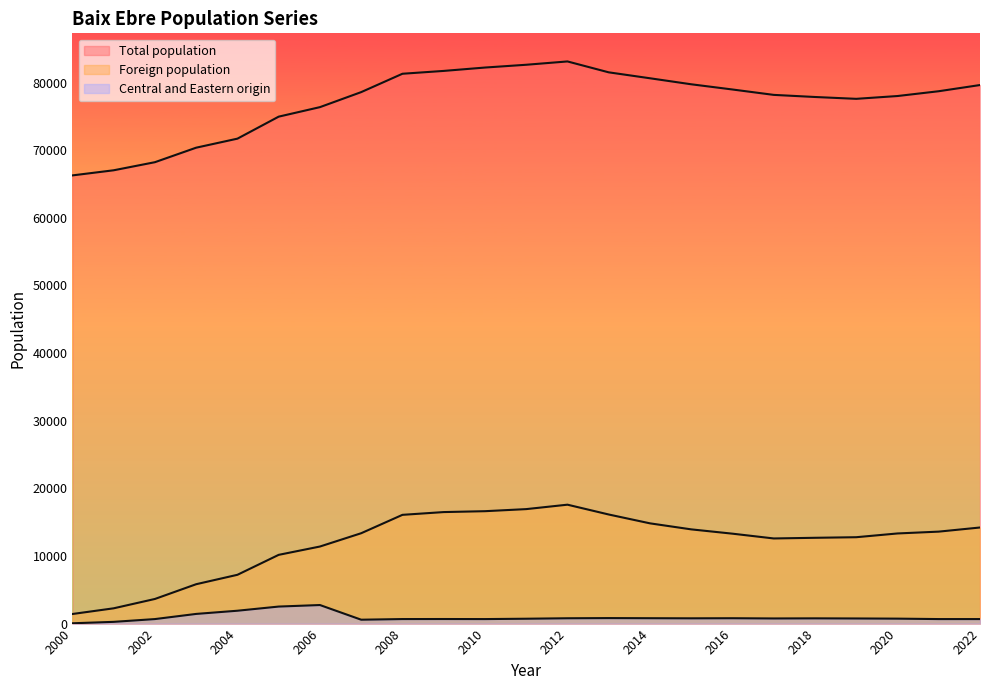

True or false: Total population has a value of 78011 at 2020.

True